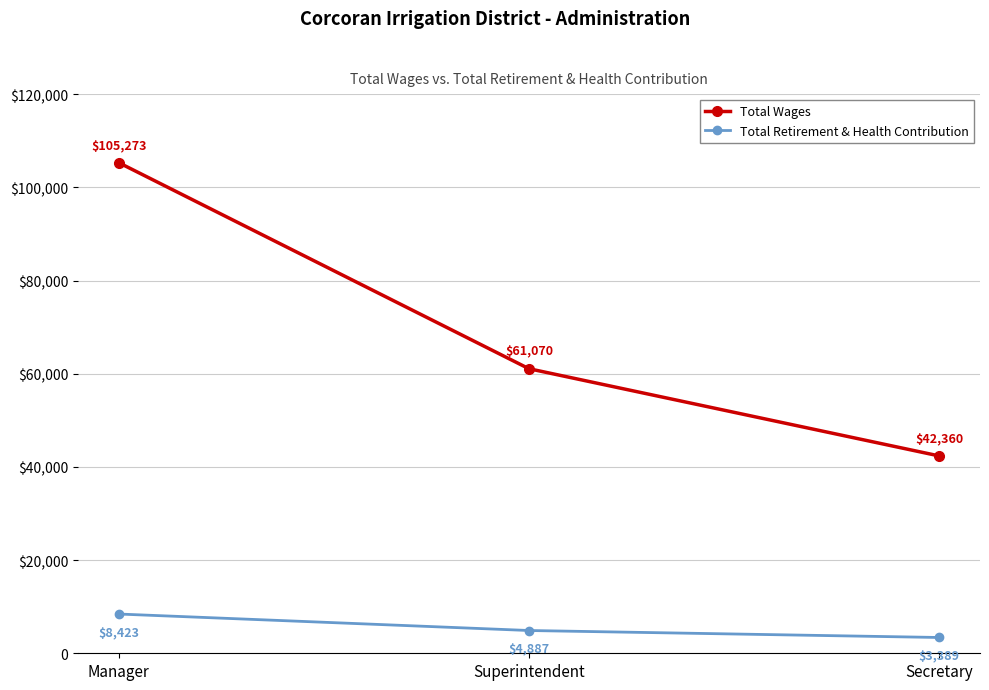

What are all the series names shown in the legend?

Total Wages, Total Retirement & Health Contribution